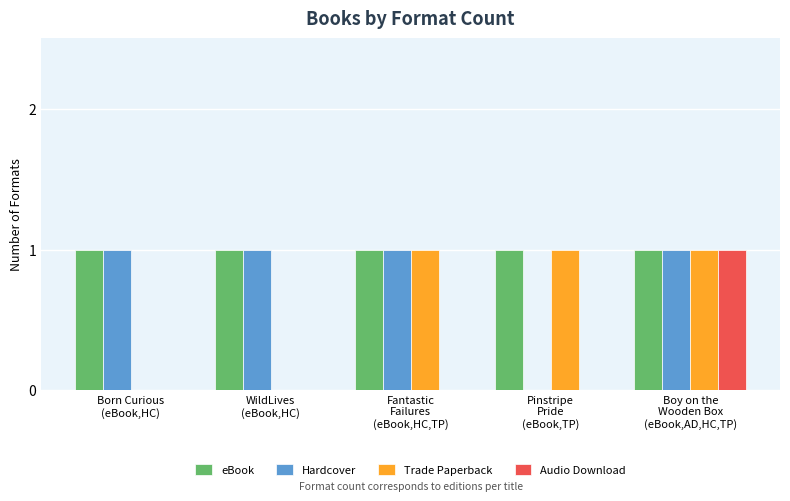

Which series has the largest total across all categories?

eBook